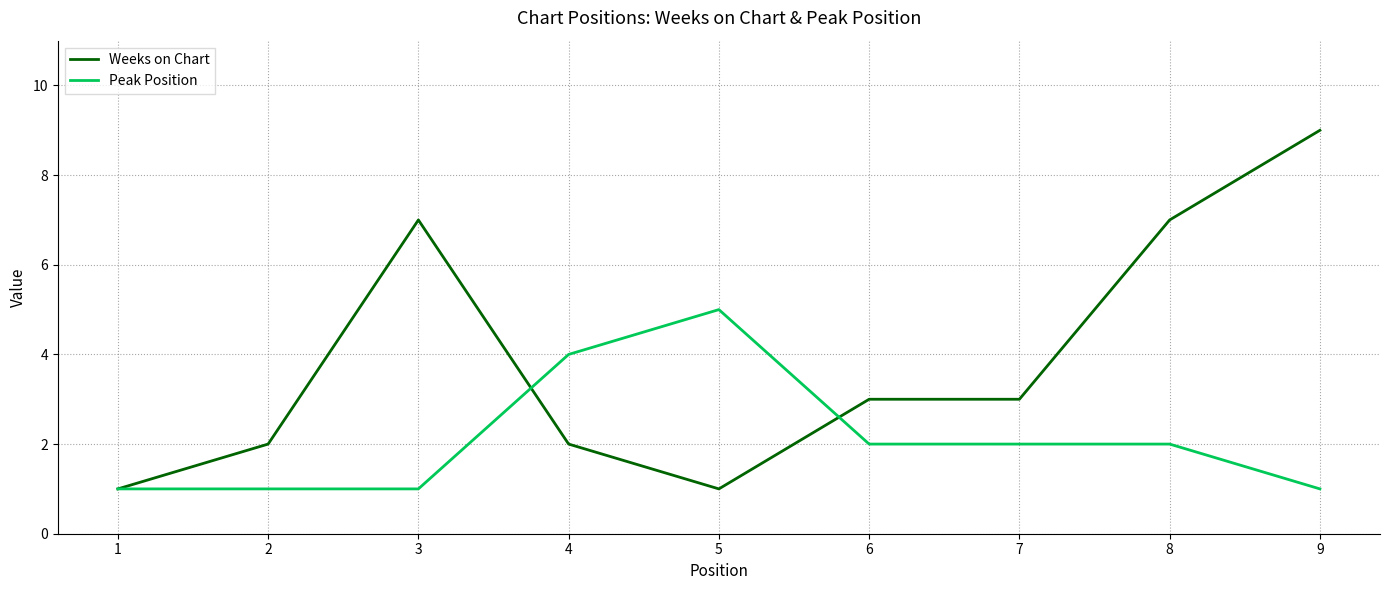

At which category does the chart reach its peak across all series?

9